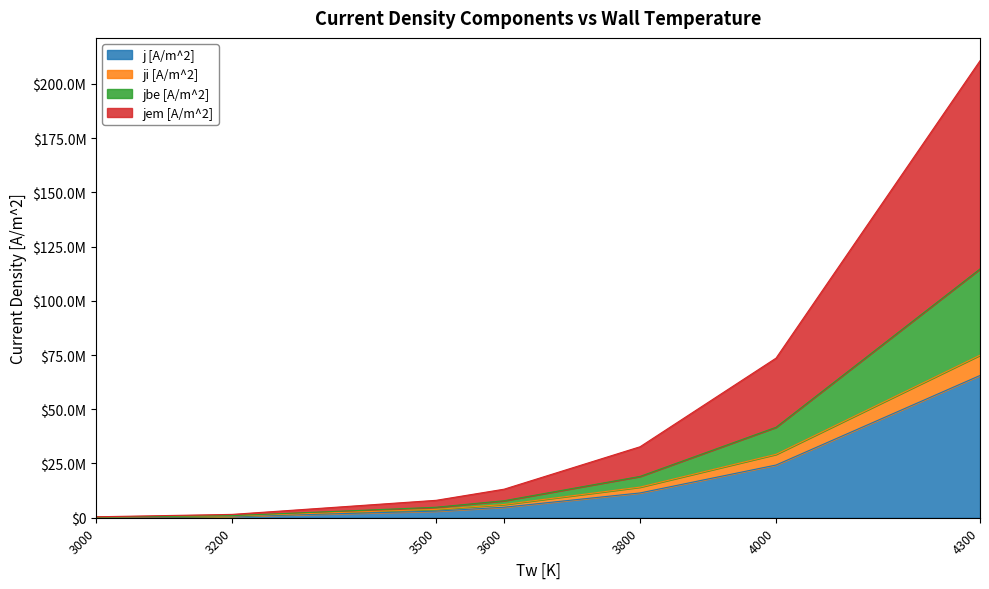

True or false: ji [A/m^2] has more than 1 interior local peaks.

False